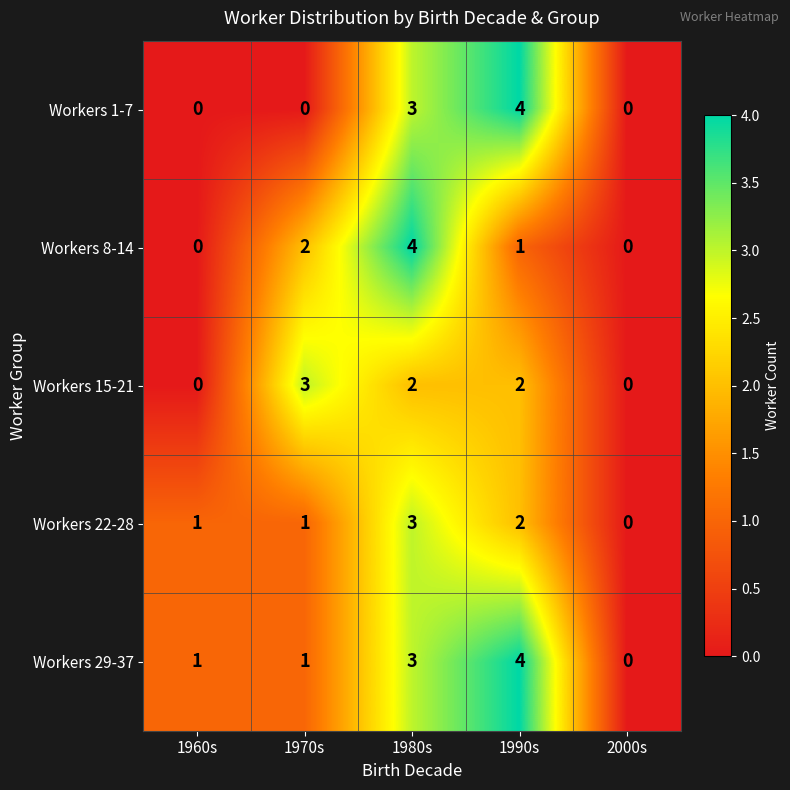

Between 1960s and 1980s, which series saw the biggest shift?

Workers 8-14